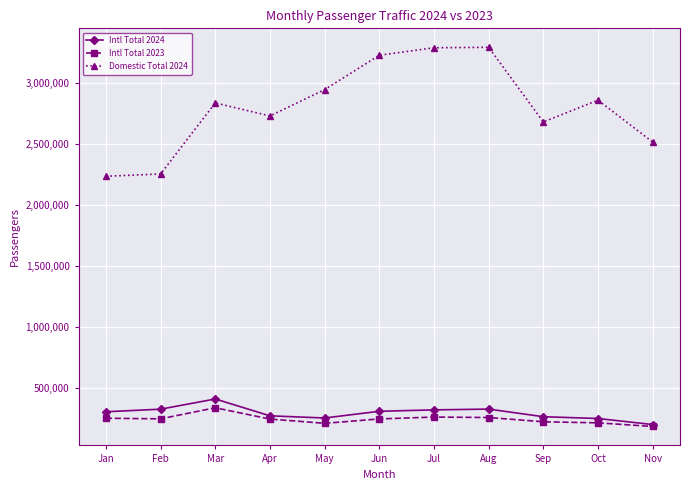

Where is the first local maximum for Intl Total 2023?

Mar